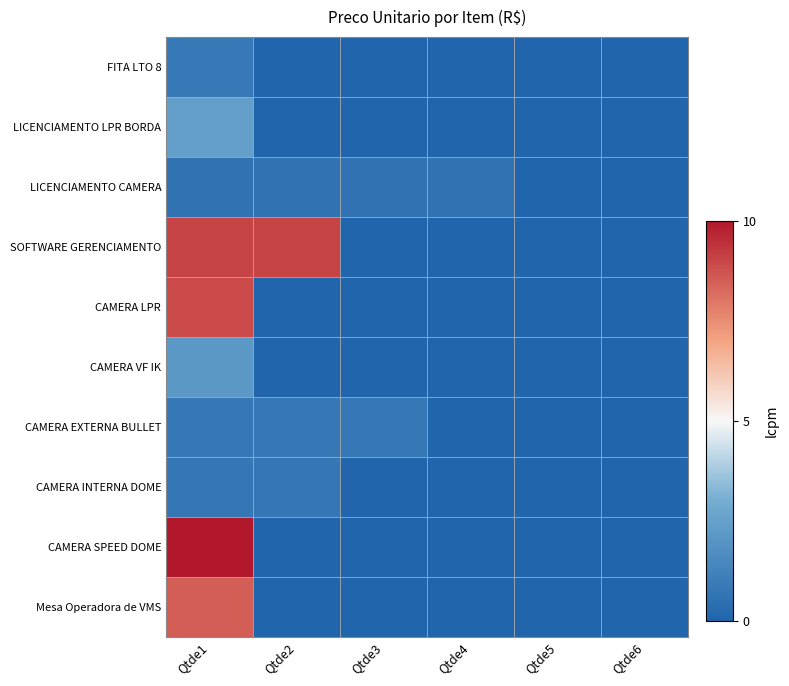

Reading left to right, what are all the values shown in this chart?

Mesa Operadora de VMS: Qtde1=8.5	Qtde2=0.0	Qtde3=0.0	Qtde4=0.0	Qtde5=0.0	Qtde6=0.0
CAMERA SPEED DOME: Qtde1=10.0	Qtde2=0.0	Qtde3=0.0	Qtde4=0.0	Qtde5=0.0	Qtde6=0.0
CAMERA INTERNA DOME: Qtde1=0.8	Qtde2=0.8	Qtde3=0.0	Qtde4=0.0	Qtde5=0.0	Qtde6=0.0
CAMERA EXTERNA BULLET: Qtde1=0.8	Qtde2=0.8	Qtde3=0.8	Qtde4=0.0	Qtde5=0.0	Qtde6=0.0
CAMERA VF IK: Qtde1=2.1	Qtde2=0.0	Qtde3=0.0	Qtde4=0.0	Qtde5=0.0	Qtde6=0.0
CAMERA LPR: Qtde1=8.9	Qtde2=0.0	Qtde3=0.0	Qtde4=0.0	Qtde5=0.0	Qtde6=0.0
SOFTWARE GERENCIAMENTO: Qtde1=9.0	Qtde2=9.0	Qtde3=0.0	Qtde4=0.0	Qtde5=0.0	Qtde6=0.0
LICENCIAMENTO CAMERA: Qtde1=0.6	Qtde2=0.6	Qtde3=0.6	Qtde4=0.6	Qtde5=0.0	Qtde6=0.0
LICENCIAMENTO LPR BORDA: Qtde1=2.4	Qtde2=0.0	Qtde3=0.0	Qtde4=0.0	Qtde5=0.0	Qtde6=0.0
FITA LTO 8: Qtde1=0.8	Qtde2=0.0	Qtde3=0.0	Qtde4=0.0	Qtde5=0.0	Qtde6=0.0